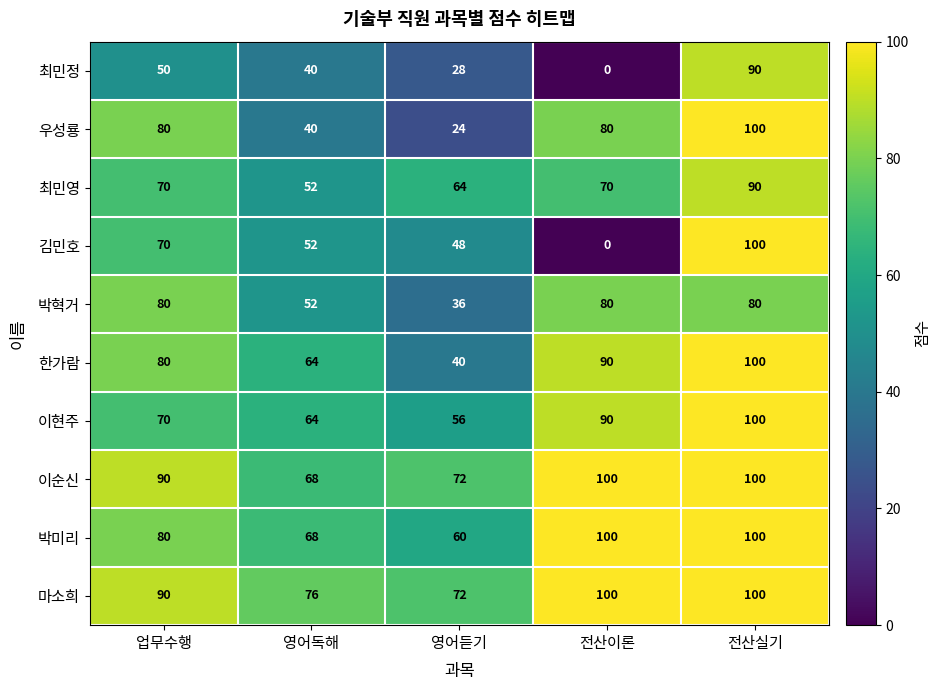

At which category is the sum across all series the highest?

전산실기